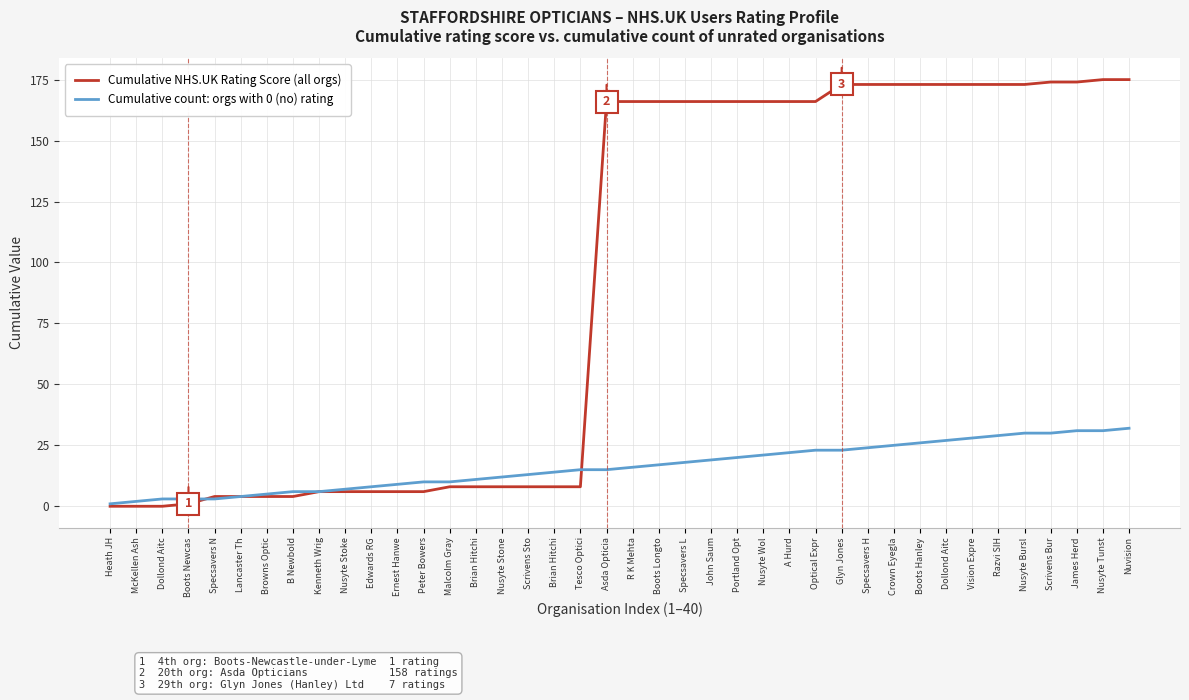

Does the chart display data point markers on the line(s)?

No